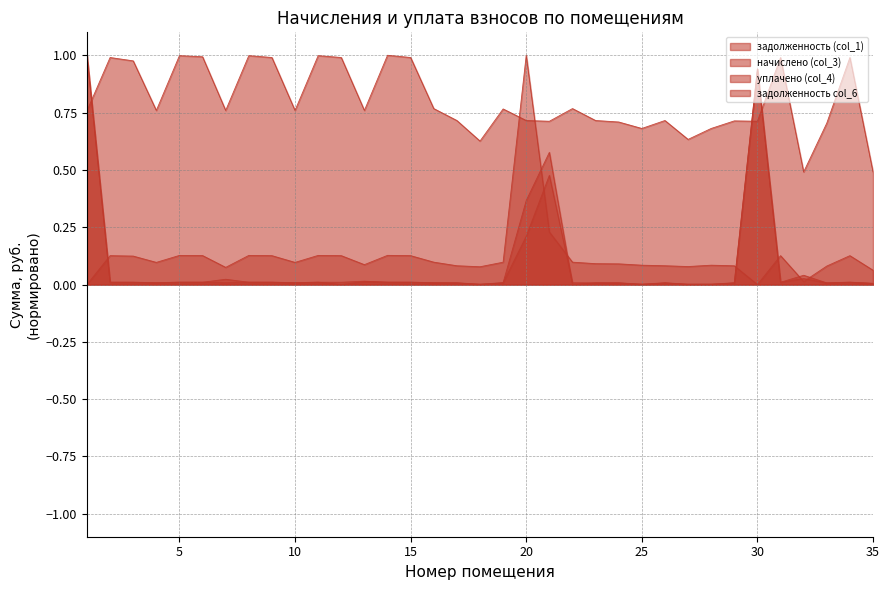

What is the difference between the maximum and minimum values in the уплачено (col_4) series?

1.0